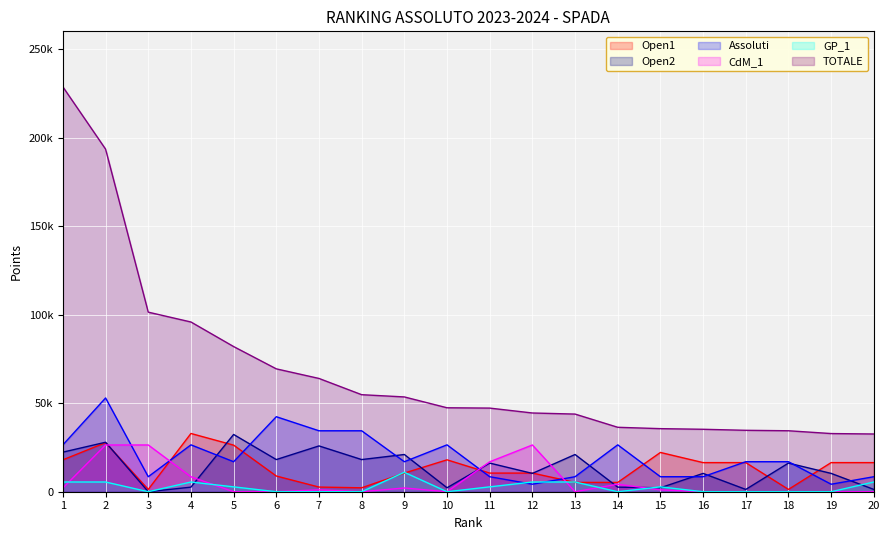

How many data points in TOTALE are less than 47410?

10